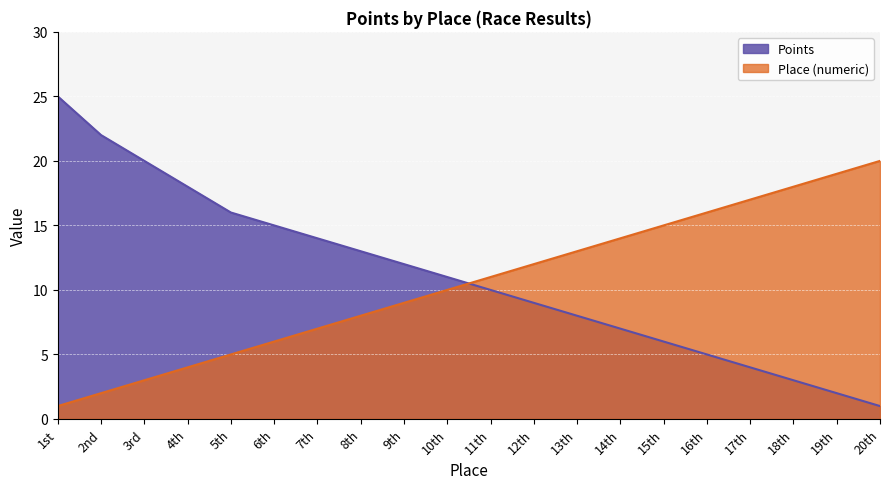

Rank the series by their average value, from highest to lowest.

Points, Place (numeric)